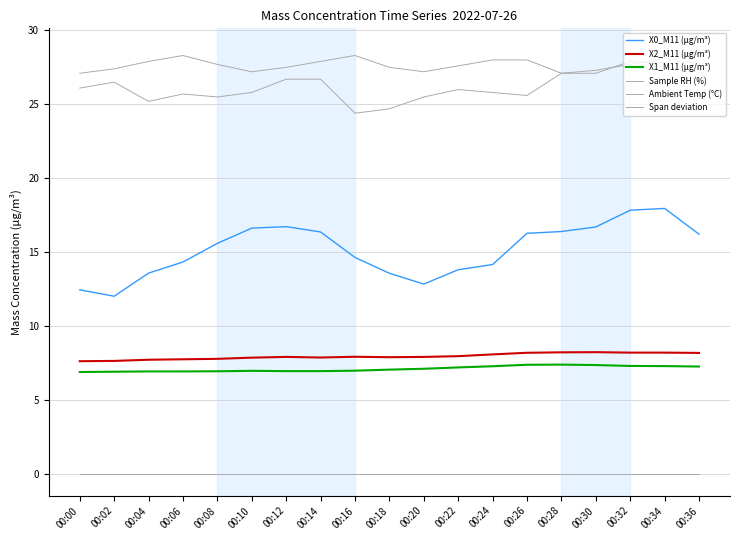

True or false: Sample RH (%) and X0_M11 (μg/m³) intersect in this chart.

False